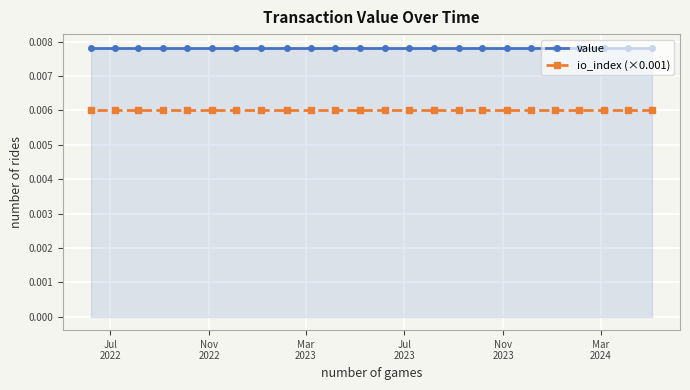

How many categories are shown in the chart?

24